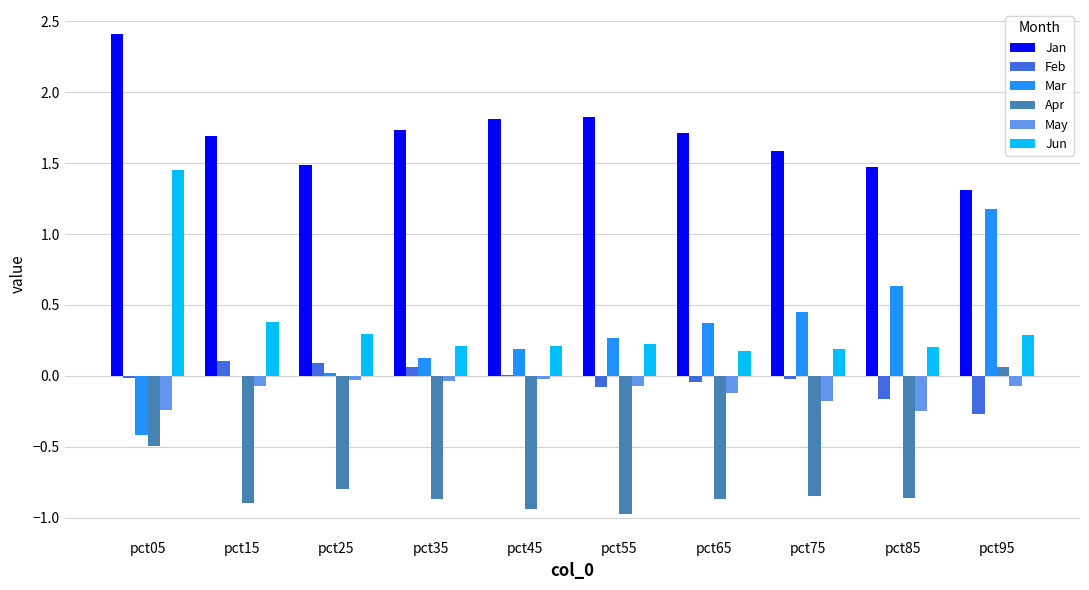

Is the value of Mar at pct95 greater than the value of Jun at pct75?

Yes